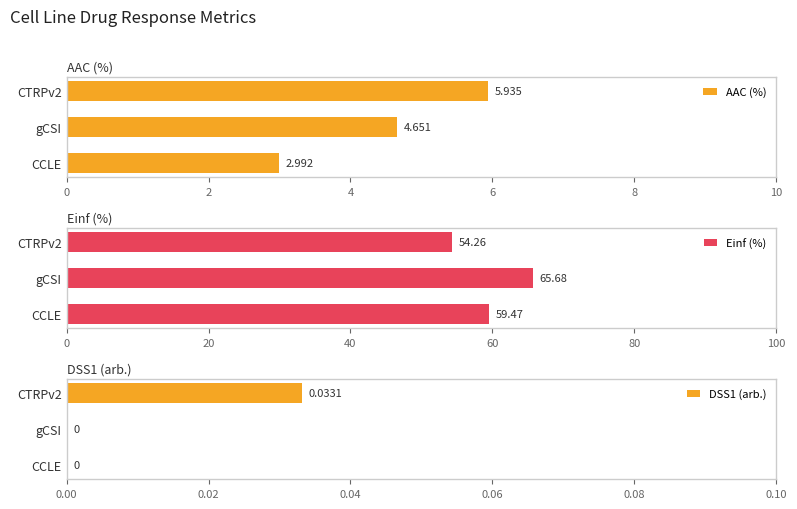

What is the value of the Einf (%) bar at the 1st from the left?

59.5